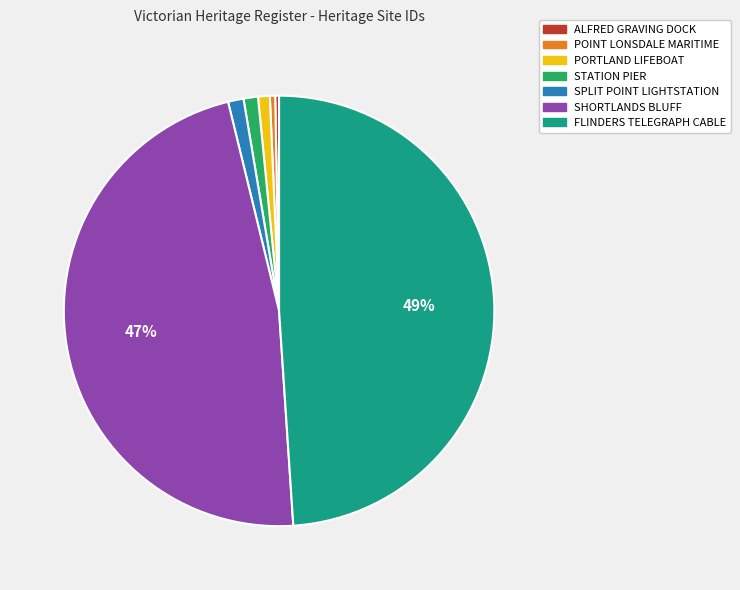

To the nearest percent, what is the difference between the largest and smallest slice percentages?

49%